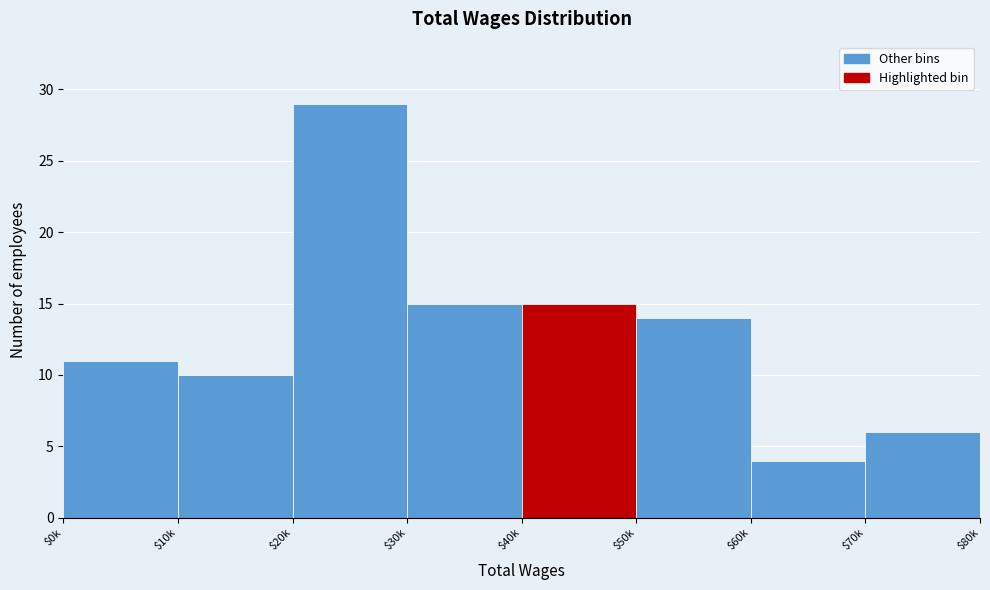

Reading left to right, transcribe all the data shown in this chart.

11	10	29	15	15	14	4	6